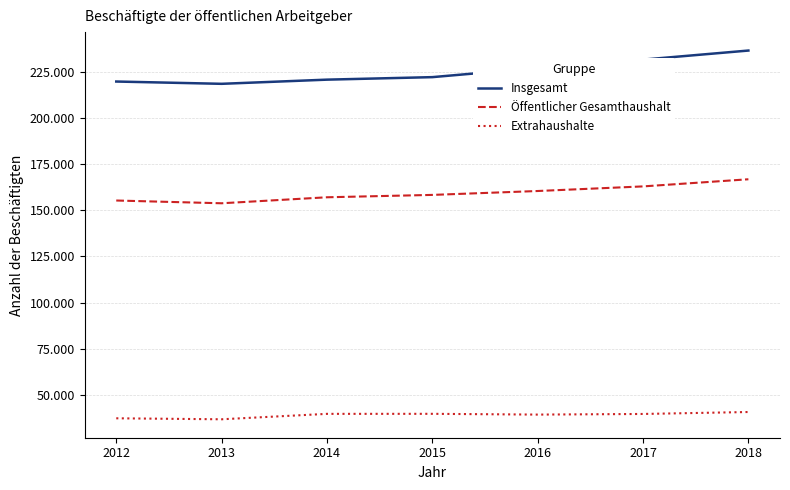

What is the total value across all series at 2015?

420100